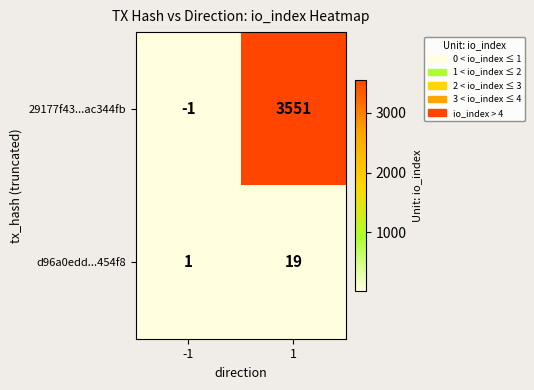

What is the average value of the d96a0edd...454f8 series?

10